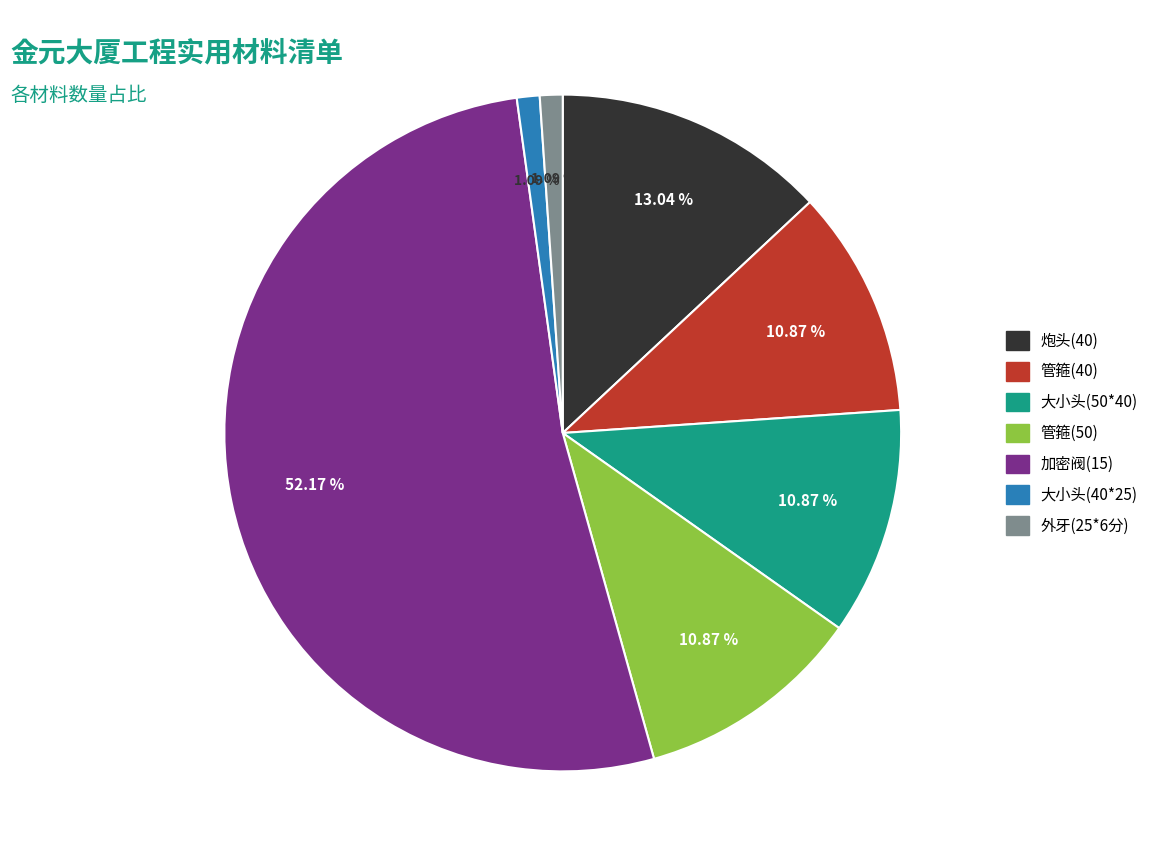

Combined, what portion of the pie is 管箍(40) and 外牙(25*6分)?

12.0%